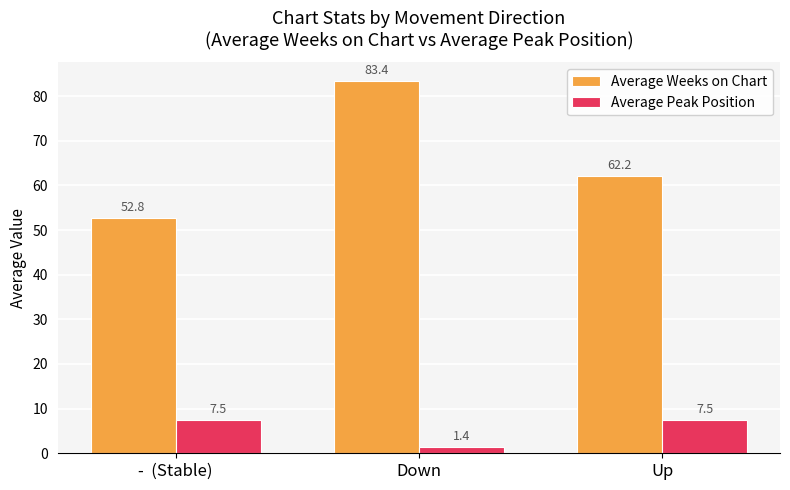

What is the value of the Average Peak Position bar at the 3rd from the left?

7.5